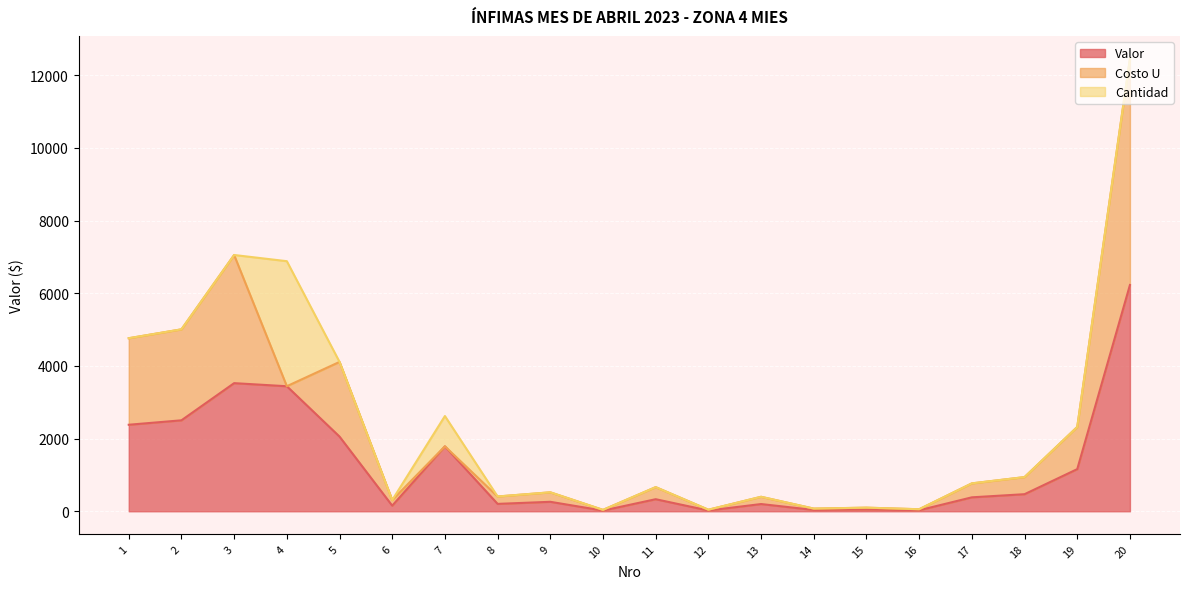

True or false: Costo U and Valor cross at least once.

False